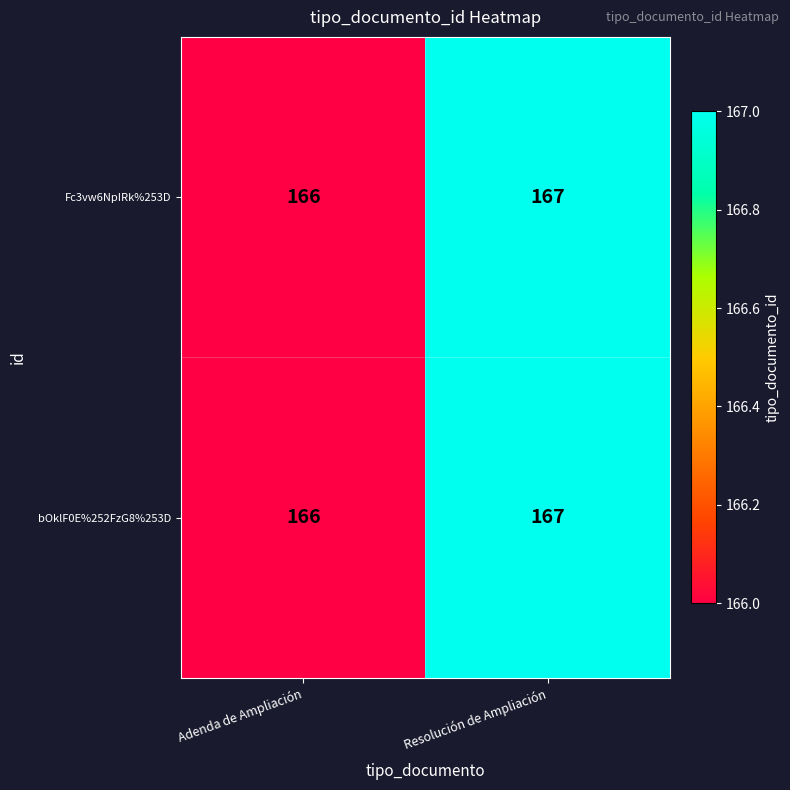

What value does the bOklF0E%252FzG8%253D series have at Resolución de Ampliación?

167